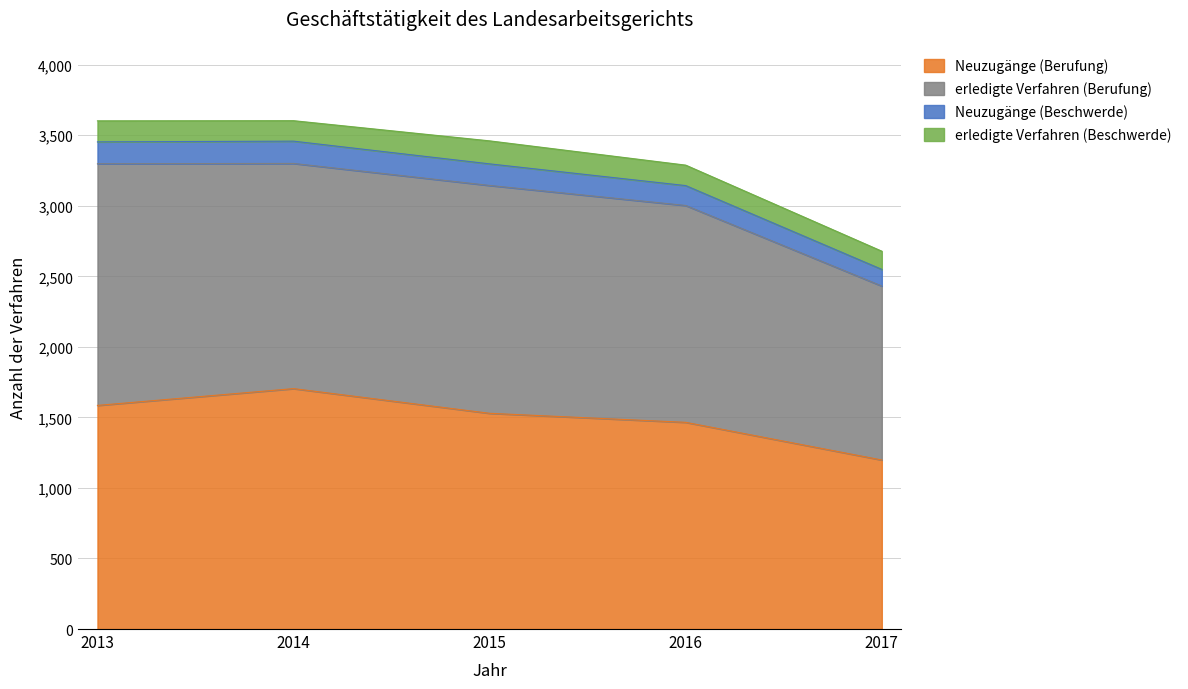

At which label does Neuzugänge (Berufung) reach its peak?

2014